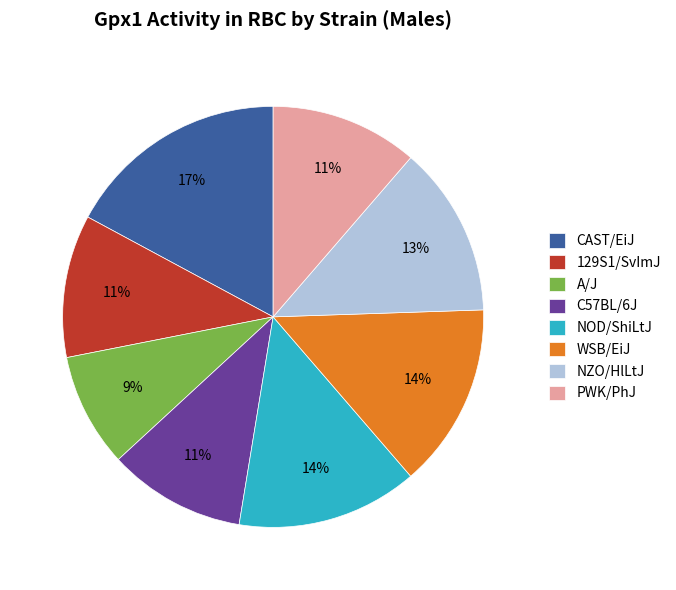

Which has a higher value, 129S1/SvImJ or WSB/EiJ?

WSB/EiJ